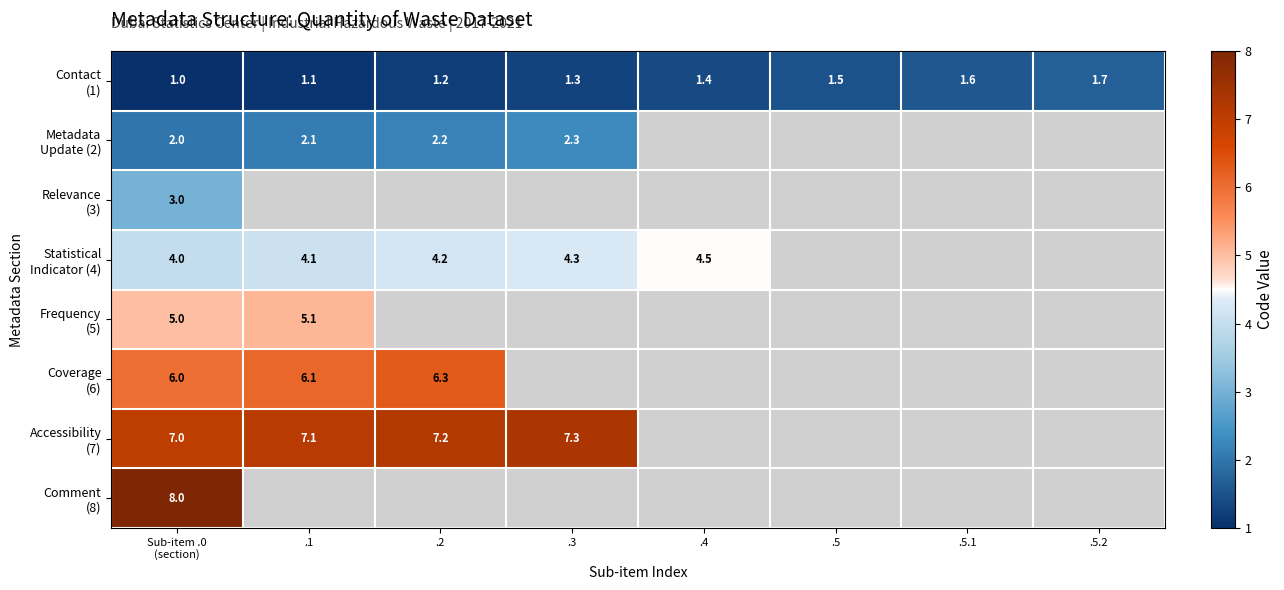

Rank the categories by Metadata Update (2) value from lowest to highest.

Sub-item .0 (section), .1, .2, .3, .4, .5, .5.1, .5.2